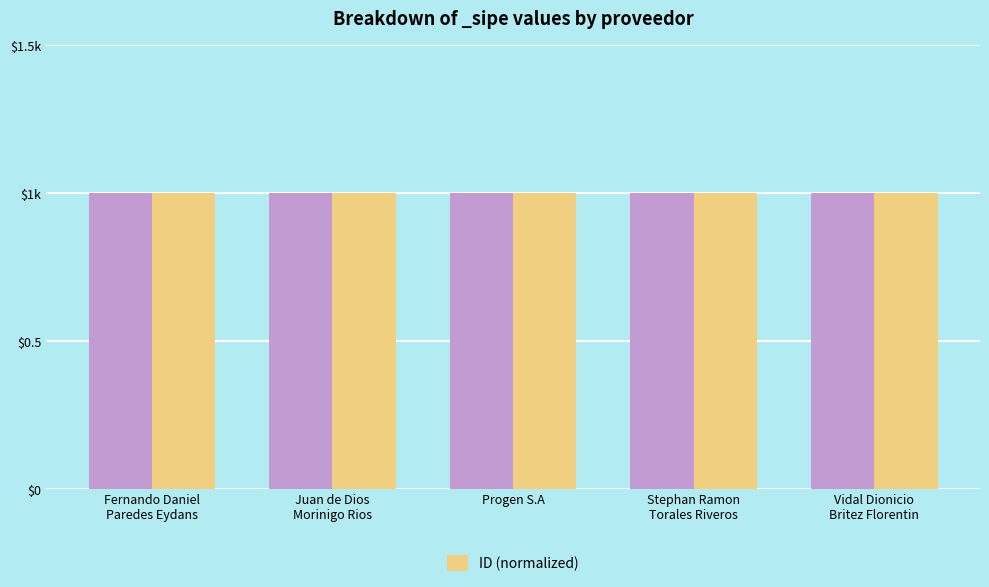

What position from the left is Juan de Dios
Morinigo Rios?

2